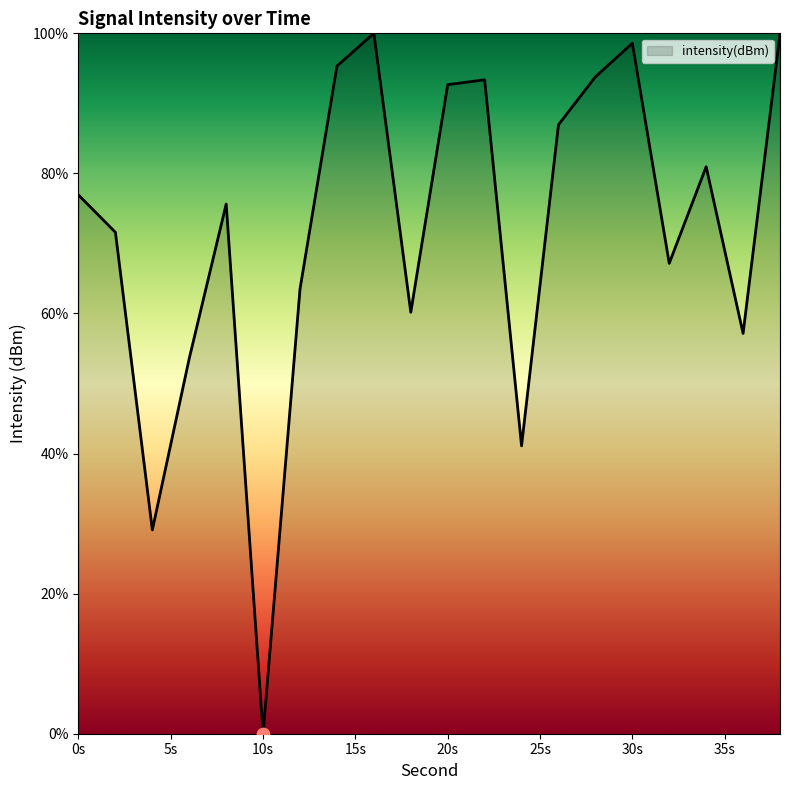

What is the difference between the maximum and minimum values?

100.0